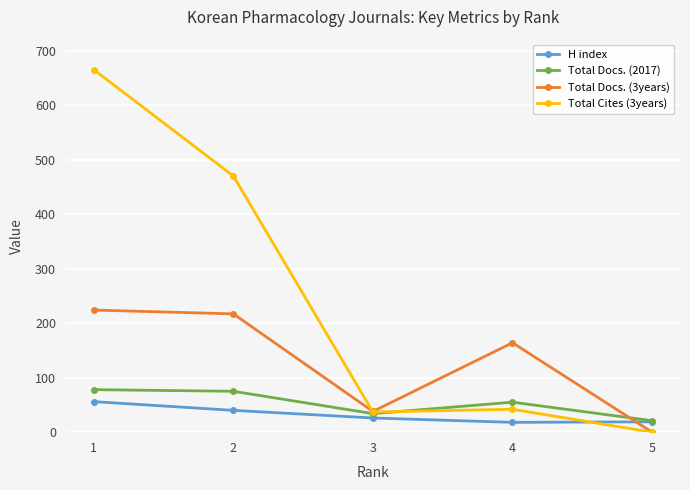

Which series changed the most between 2 and 3?

Total Cites (3years)